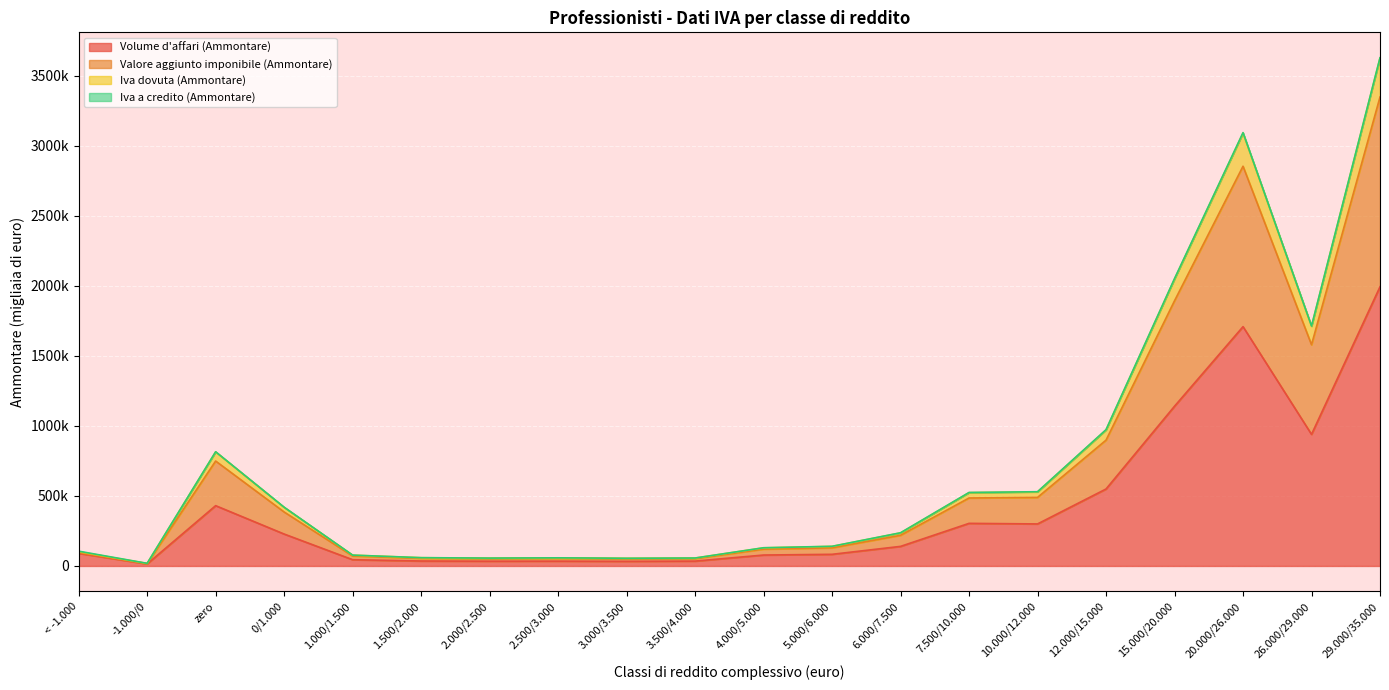

What is the label of the 1st point from the left?

< -1.000